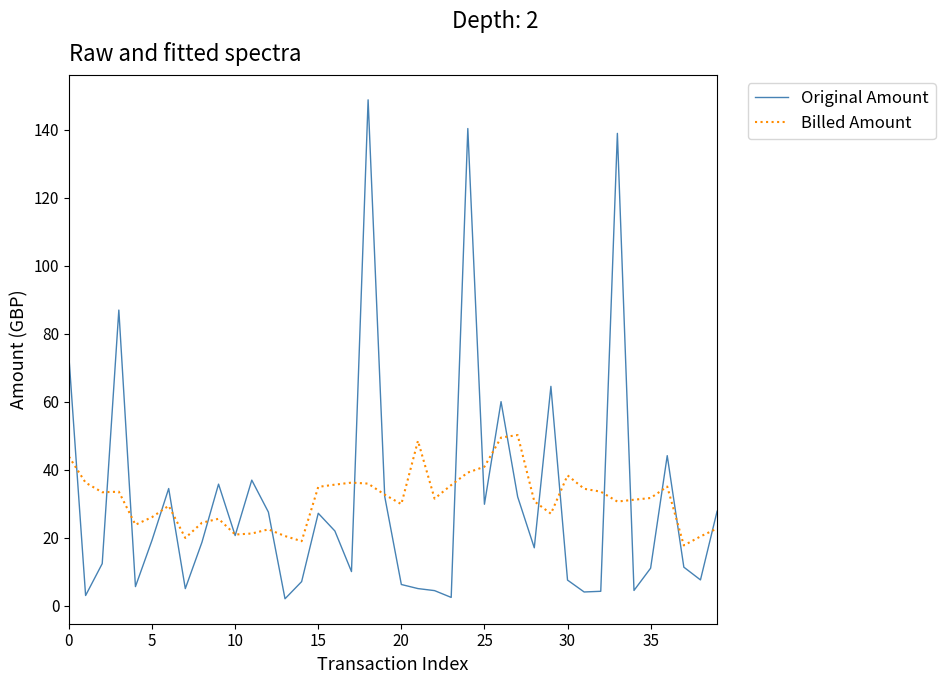

Rank the series by their maximum value, from lowest to highest.

Billed Amount, Original Amount